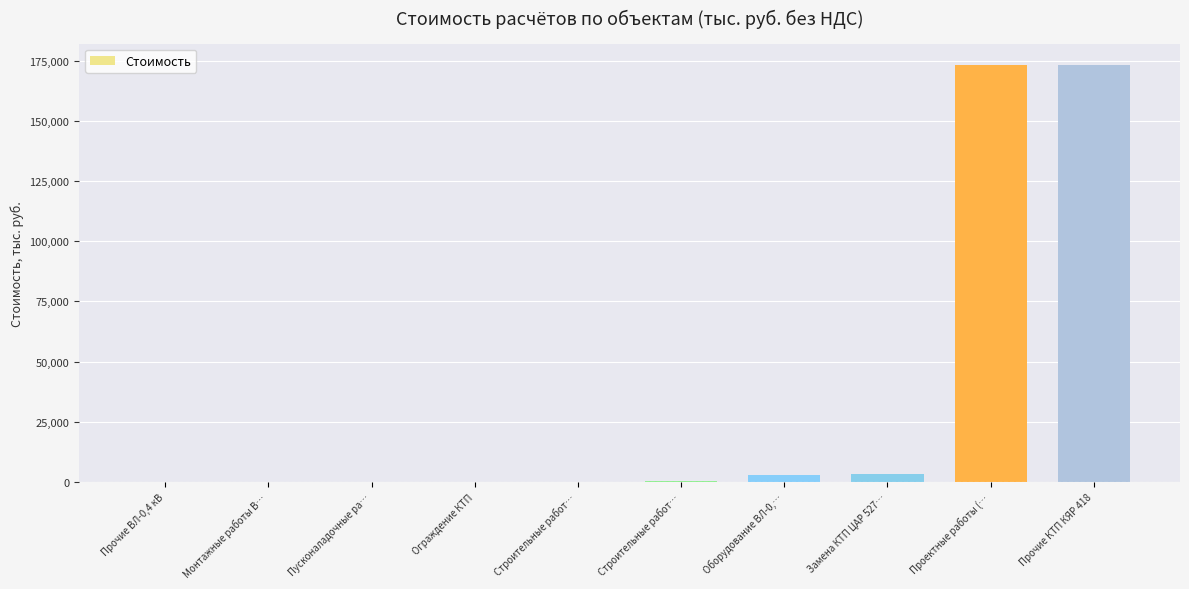

Does the chart contain stacked bars?

No